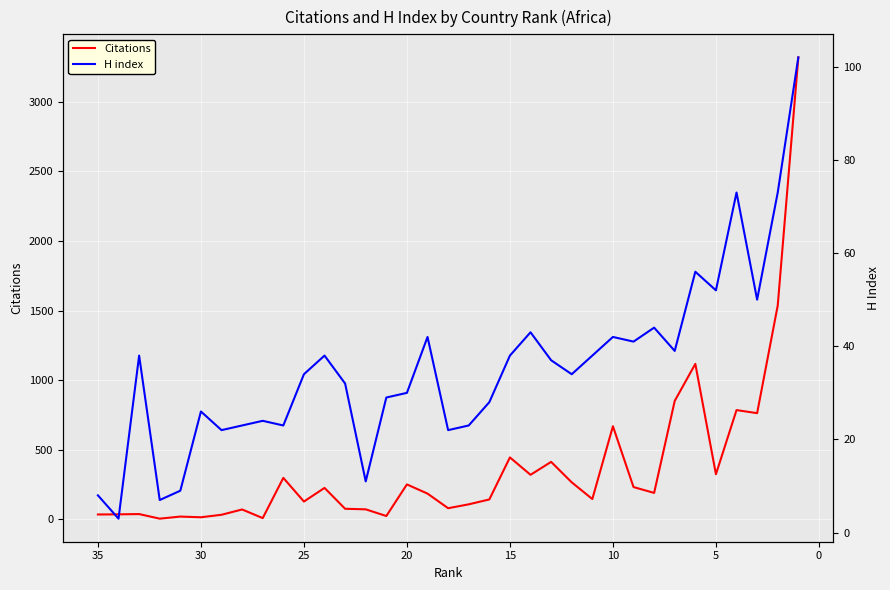

How many lines are shown in the chart?

2